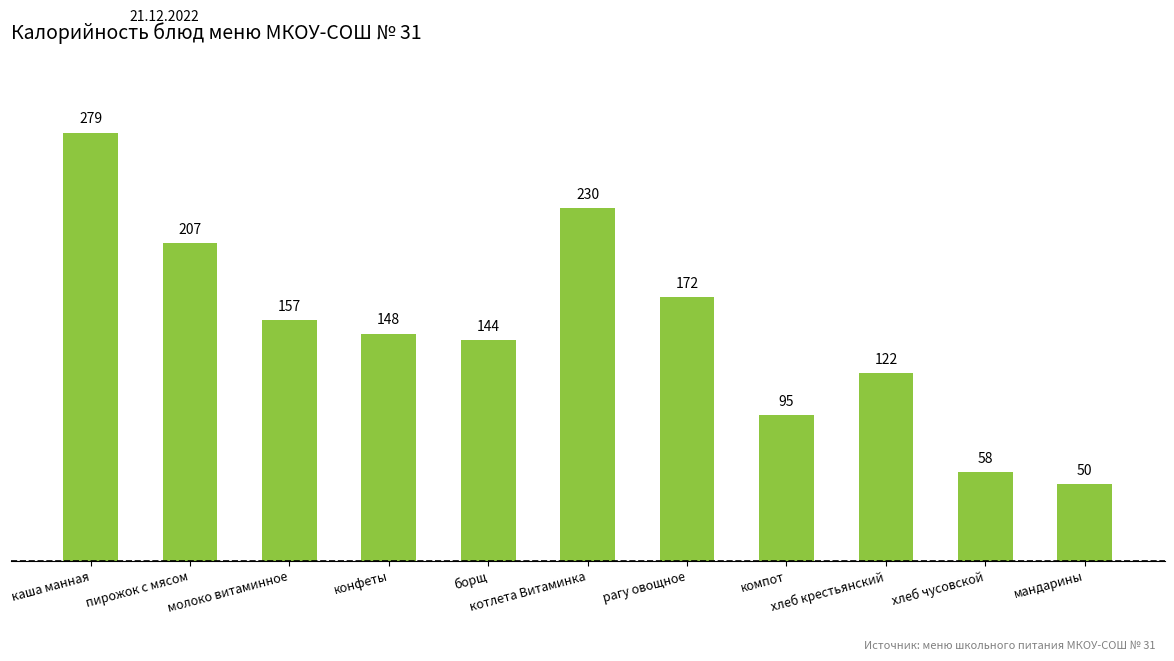

What is the minimum value shown in the chart?

50